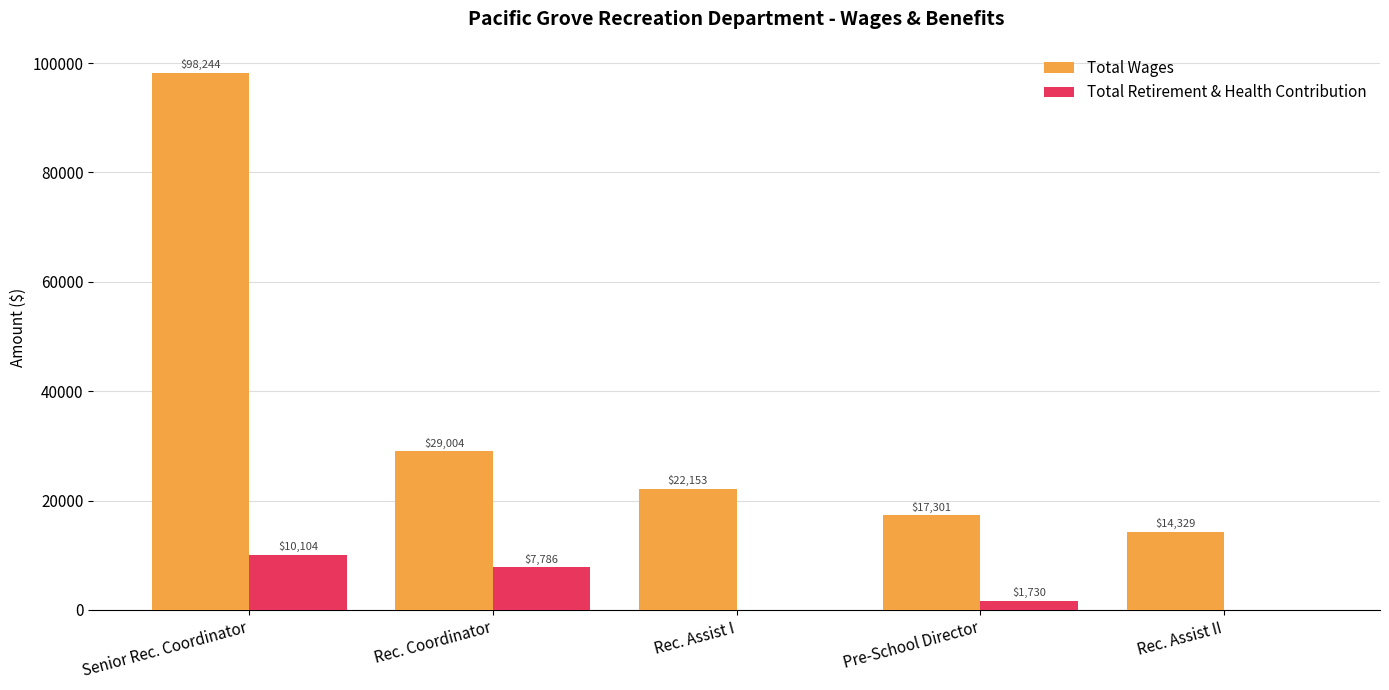

At which label does Total Retirement & Health Contribution reach its peak?

Senior Rec. Coordinator